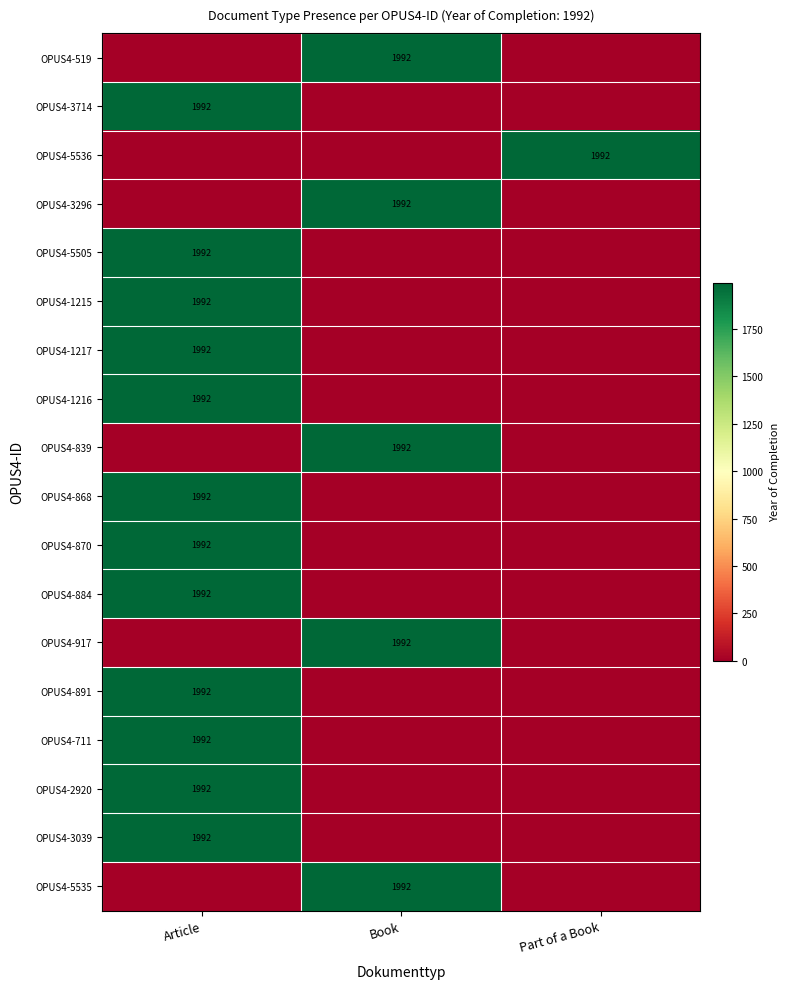

The value of OPUS4-839 at Book is 1992. True or false?

True